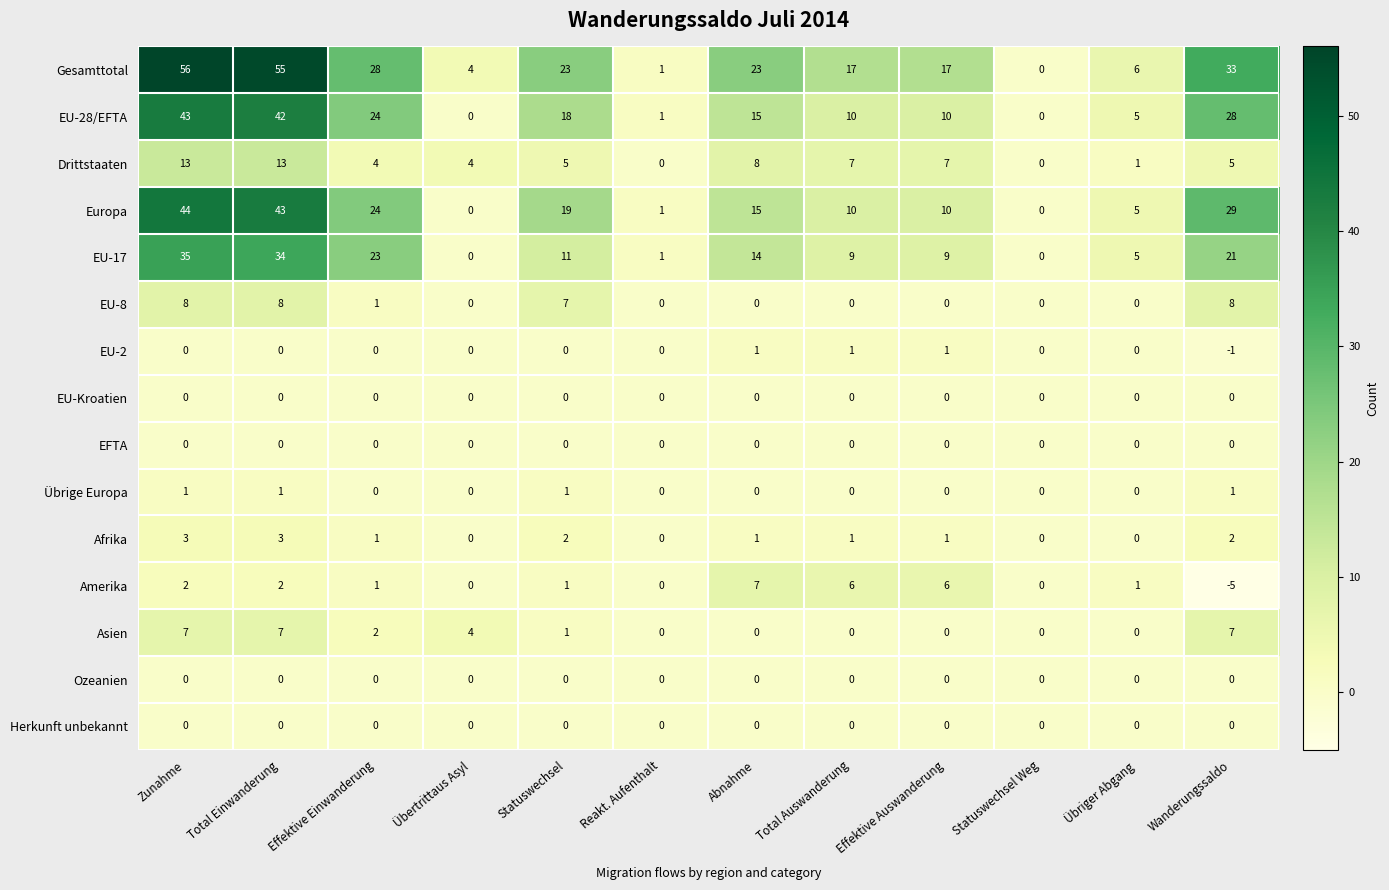

Which series has the largest total across all categories?

Gesamttotal